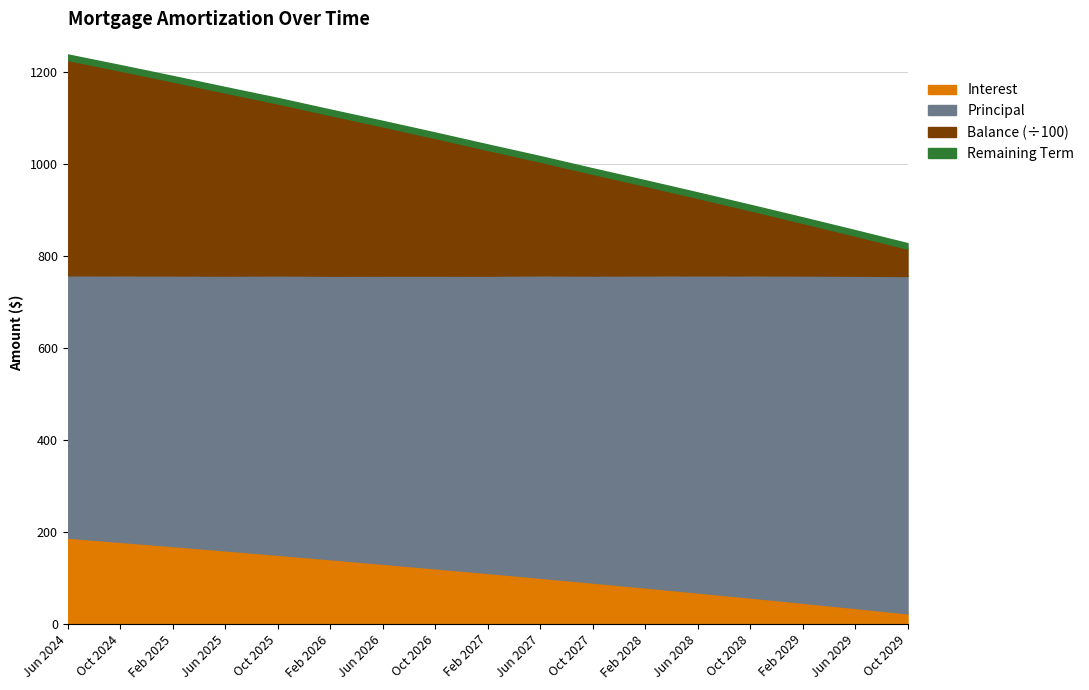

What is the sum of all Principal values?

11022.0